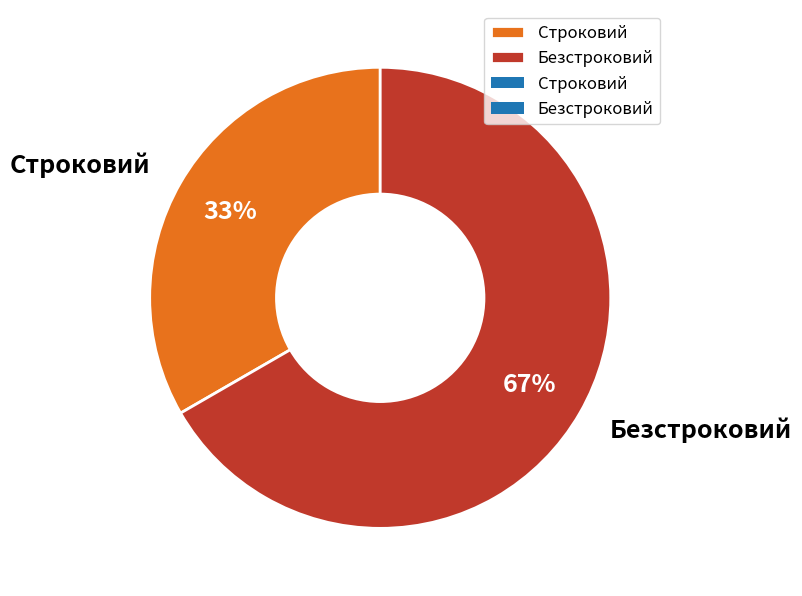

To the nearest percent, what percentage of the pie is Безстроковий?

67%